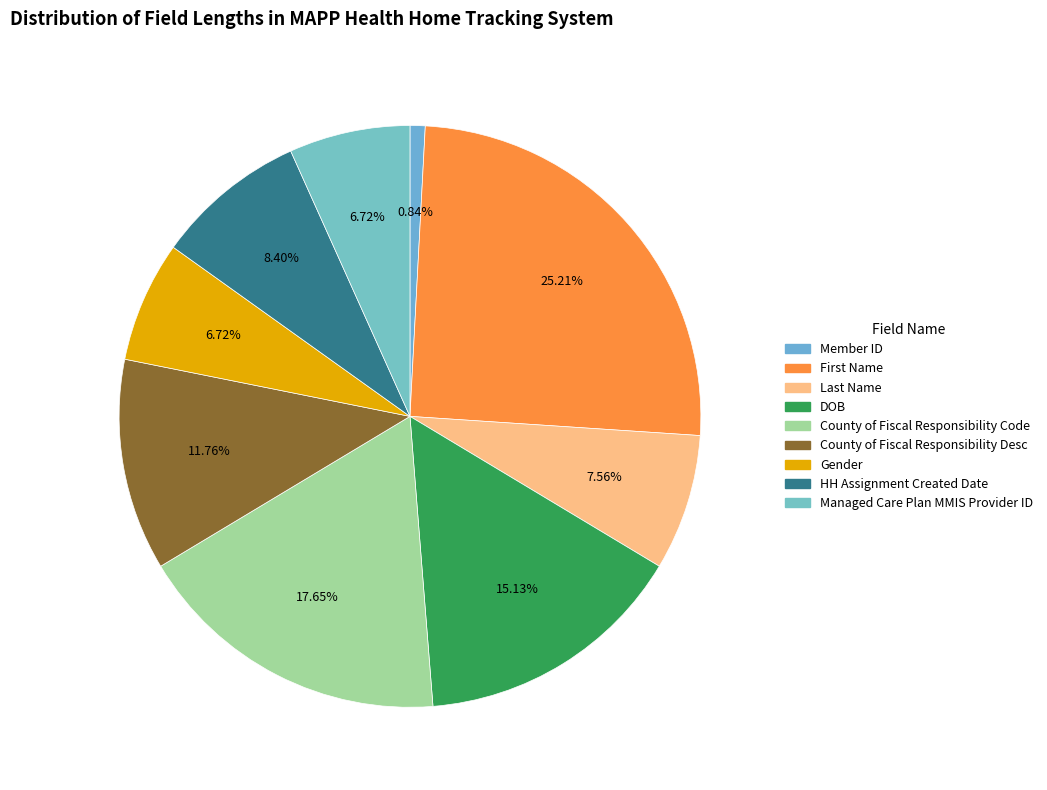

What is the smallest slice in the pie chart?

Member ID